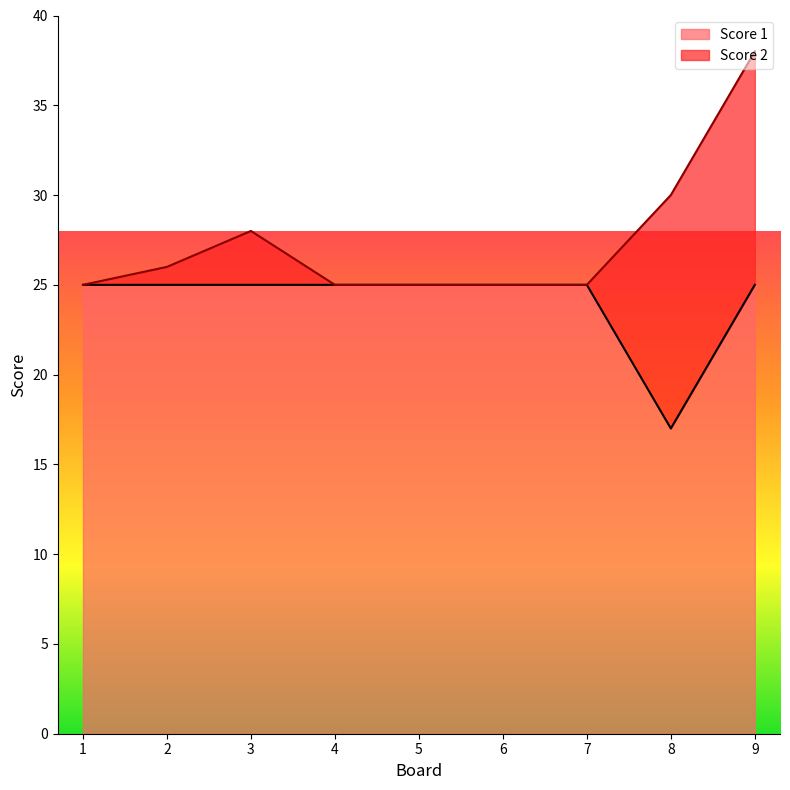

Where is the first local minimum?

8